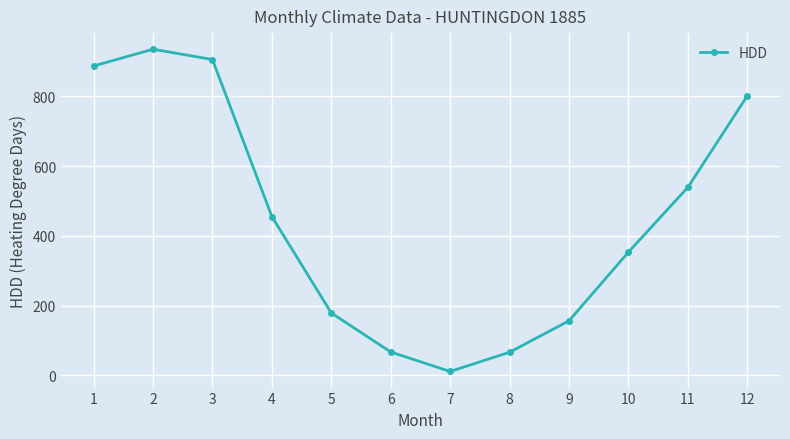

What is the approximate value at 5?

179.0